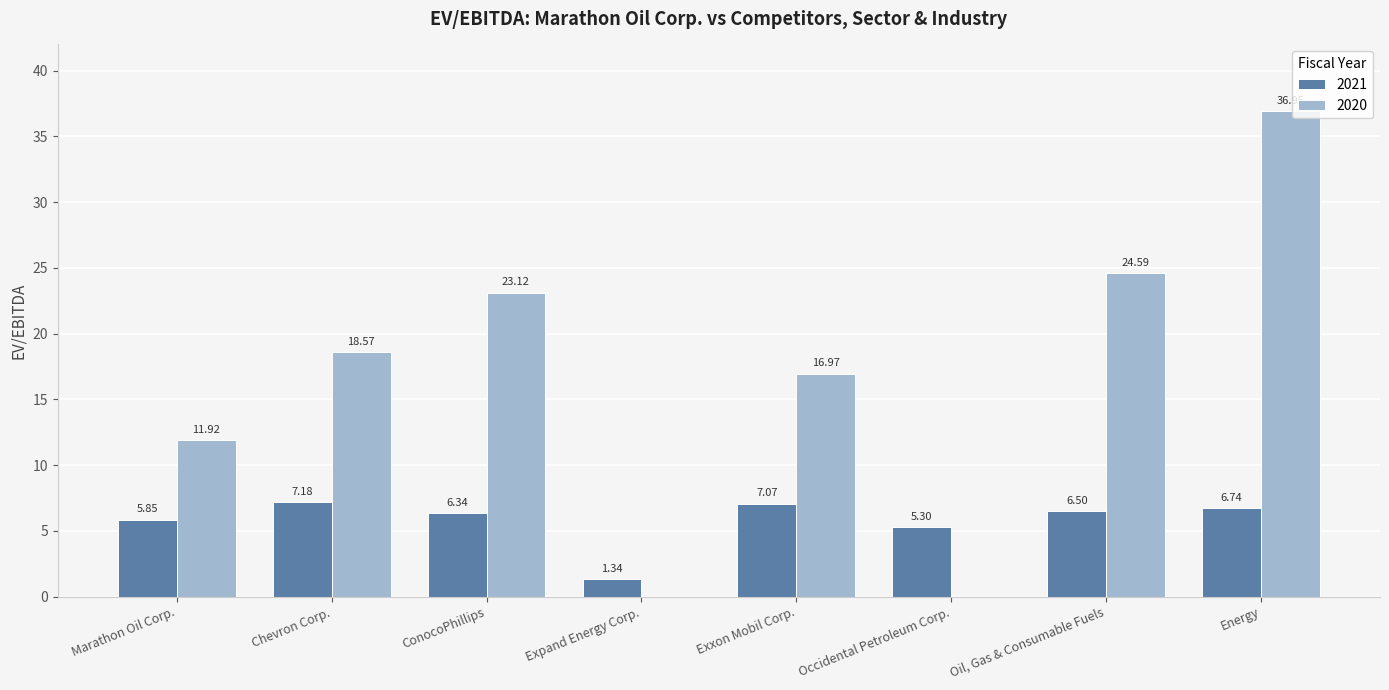

Between Chevron Corp. and Expand Energy Corp., which series saw the biggest shift?

2020